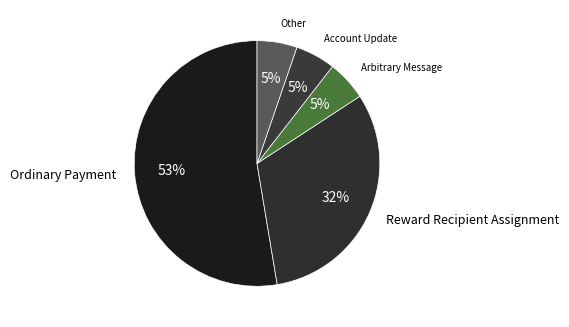

Is it true that Arbitrary Message is 5% of the pie?

True